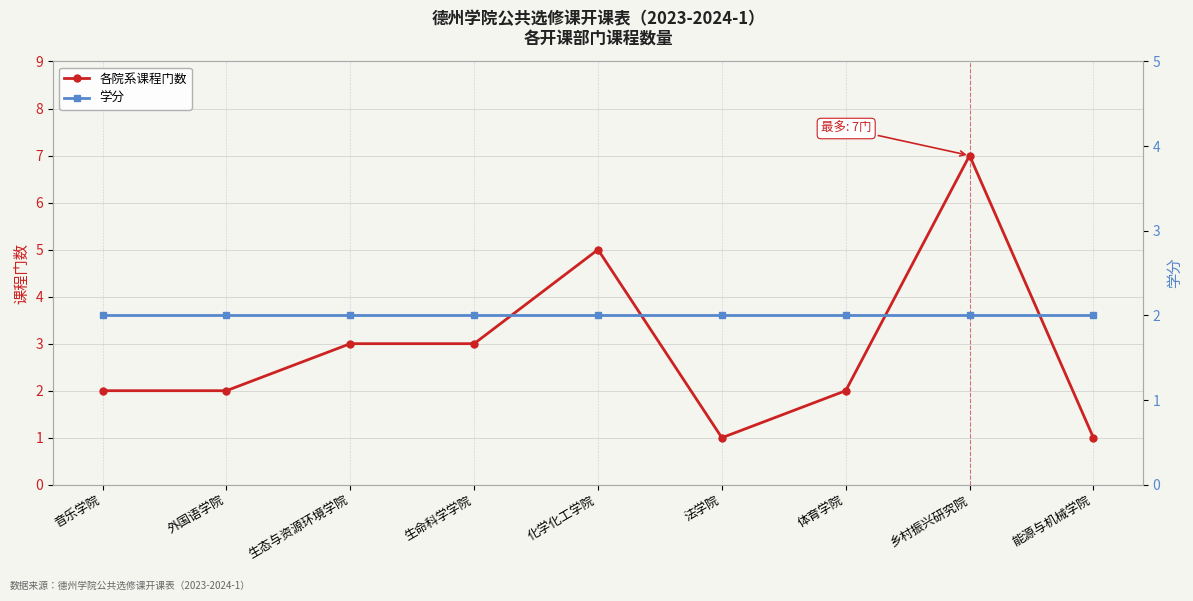

How many data points does each series have?

9